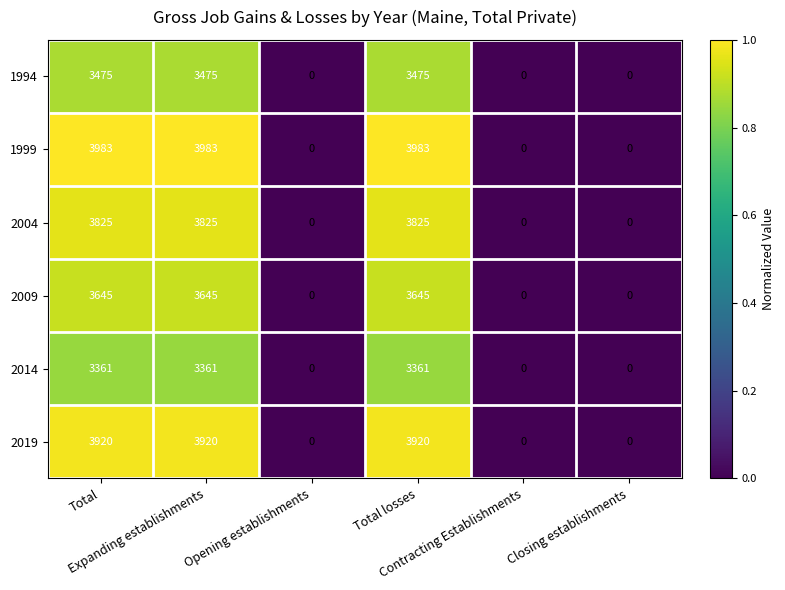

At how many categories does at least one series exceed 857?

3